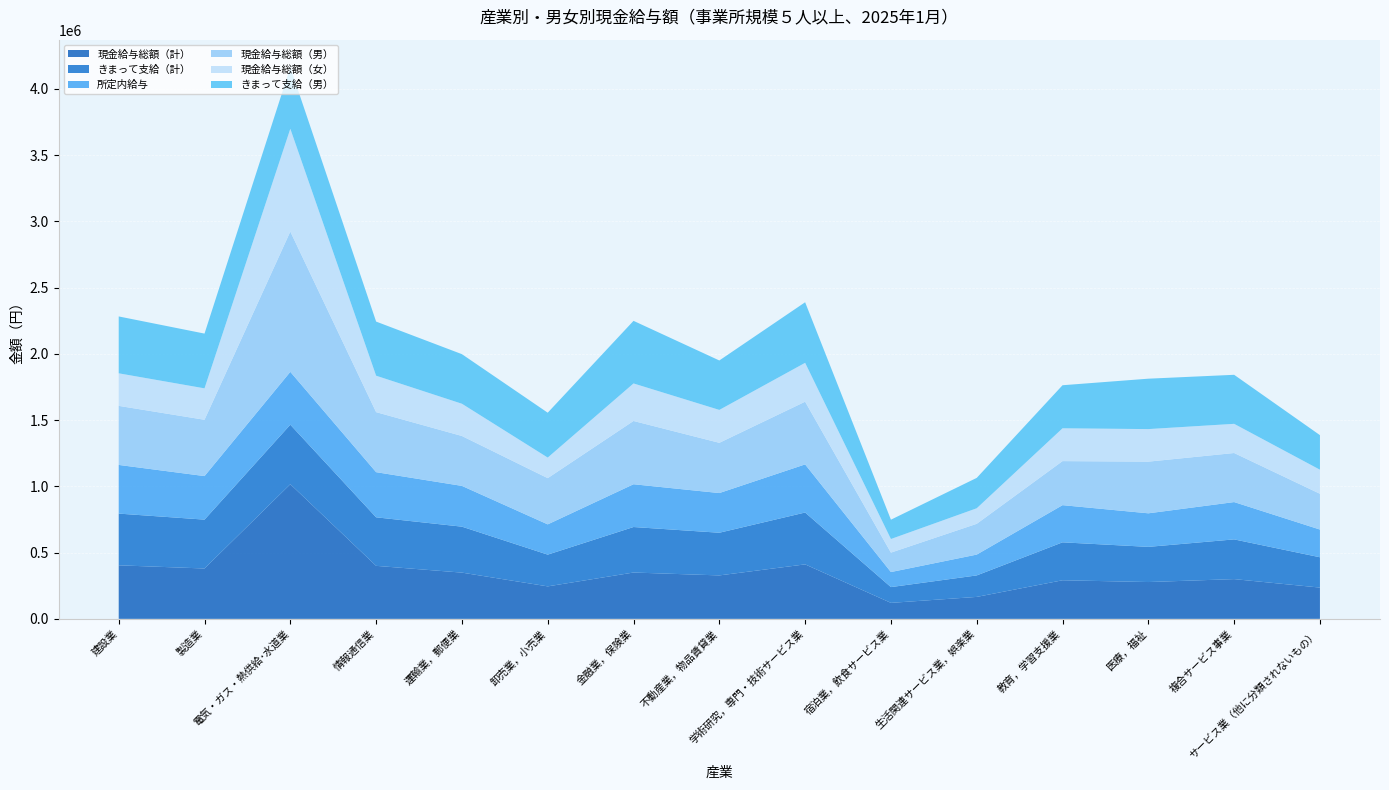

Reading left to right, extract all data points from this chart.

現金給与総額（計）: 404046	380070	1015971	400026	348919	245142	349612	327872	411127	120591	165653	291222	277850	299890	236038
きまって支給（計）: 390221	368666	449089	366156	346773	239465	343354	321965	391327	119095	162133	286235	265379	299770	228704
所定内給与: 367307	328640	398790	340709	307618	228354	322807	299420	363065	113558	157132	280518	253168	281577	209201
現金給与総額（男）: 445570	424806	1058423	452903	376499	348758	477372	379018	473115	146439	232263	332355	389860	370143	269876
現金給与総額（女）: 245658	237160	775726	274959	243373	155231	283183	248323	293295	102792	117304	247616	245645	220215	181560
きまって支給（男）: 429181	413189	464257	408348	374087	338631	472359	373075	457078	145888	229205	324864	380331	369996	260896